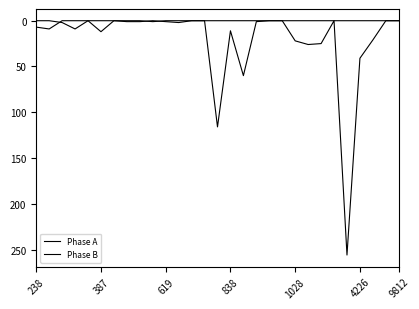

What is the label of the 26th point from the right?

838